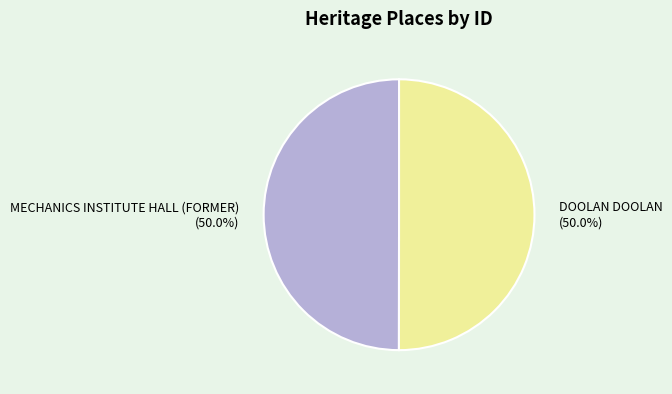

Count the number of slices in the pie.

2